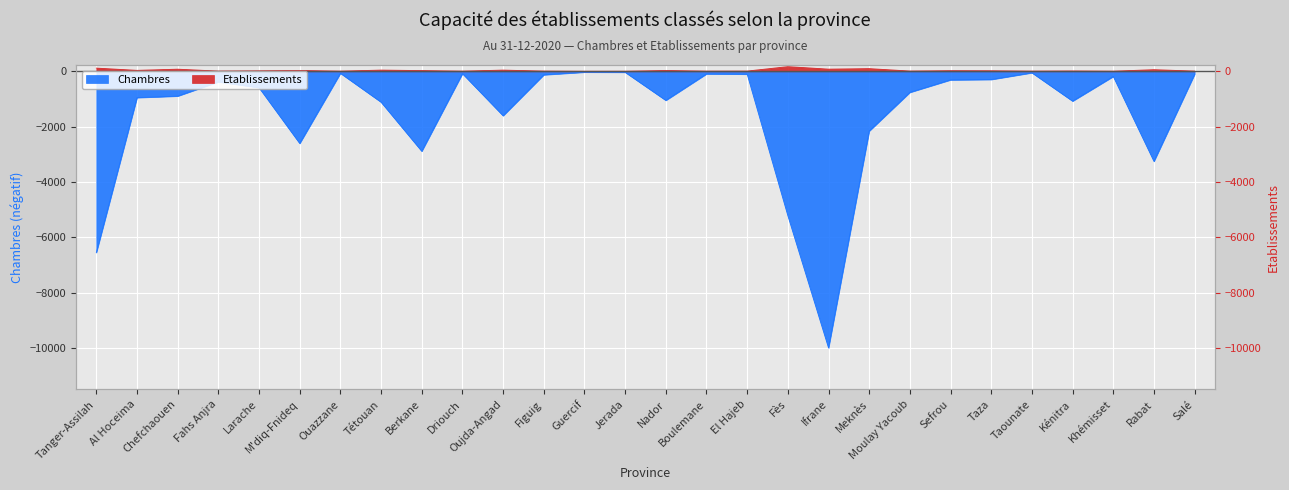

How many lines are shown in the chart?

2